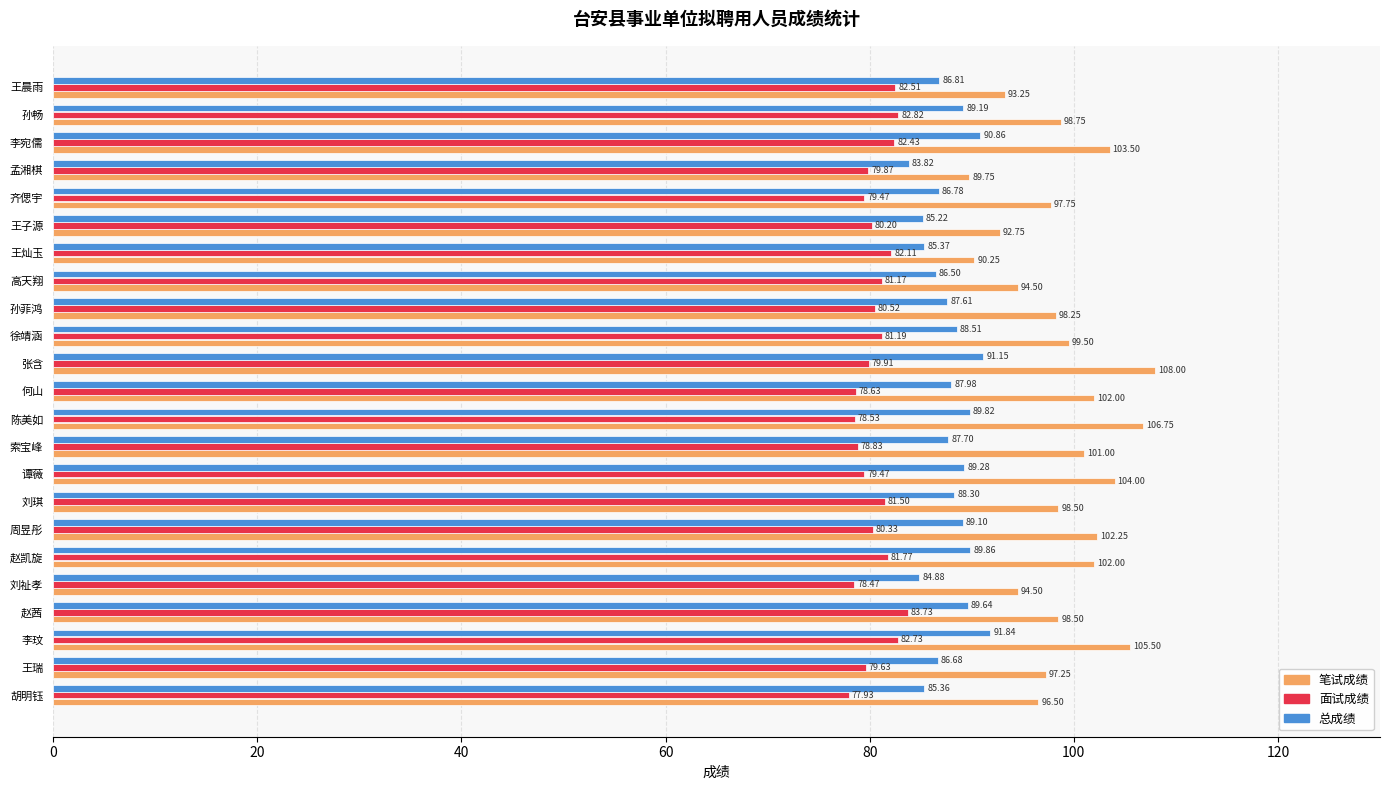

Is the value of 笔试成绩 at 高天翔 greater than the value of 面试成绩 at 谭薇?

Yes